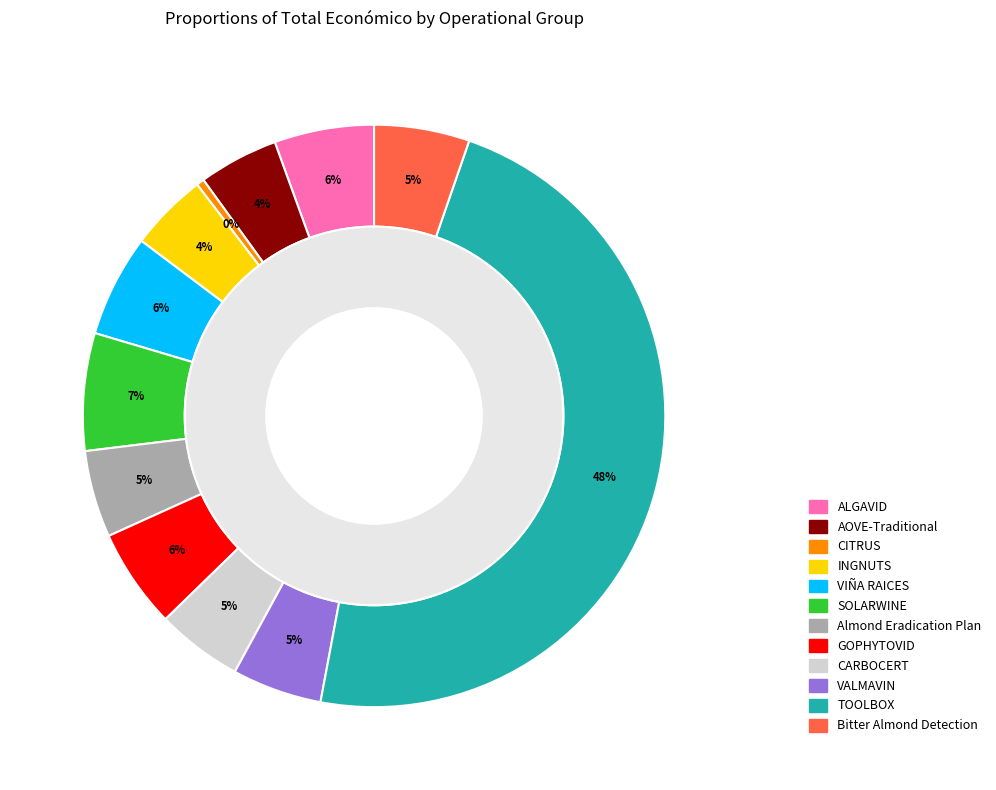

How many segments does this pie chart have?

12